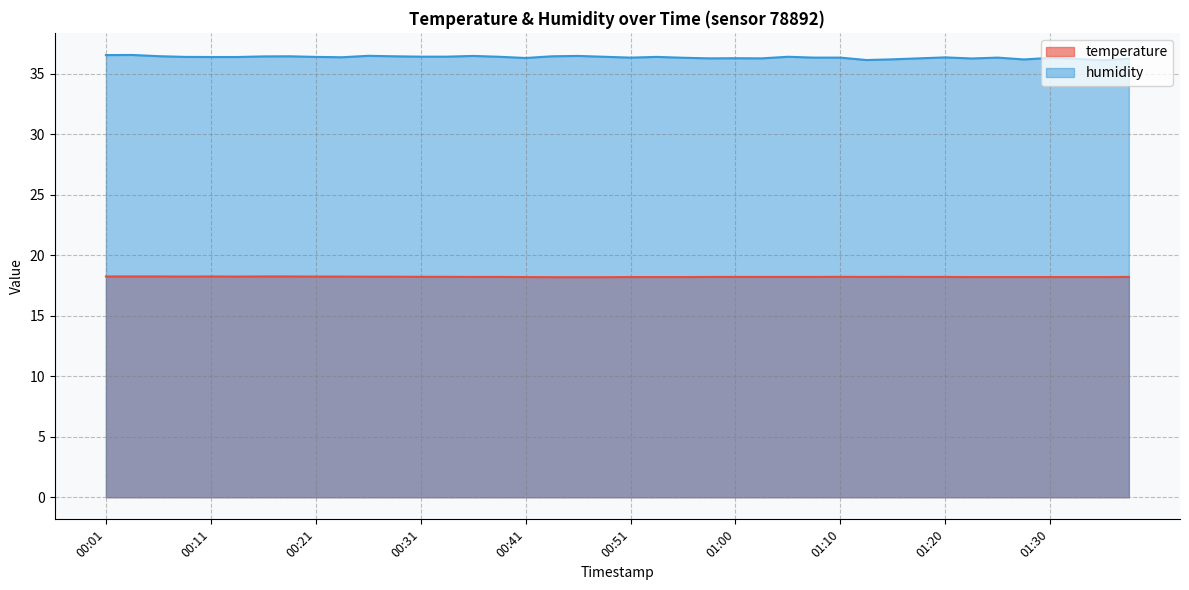

How many lines are shown in the chart?

2